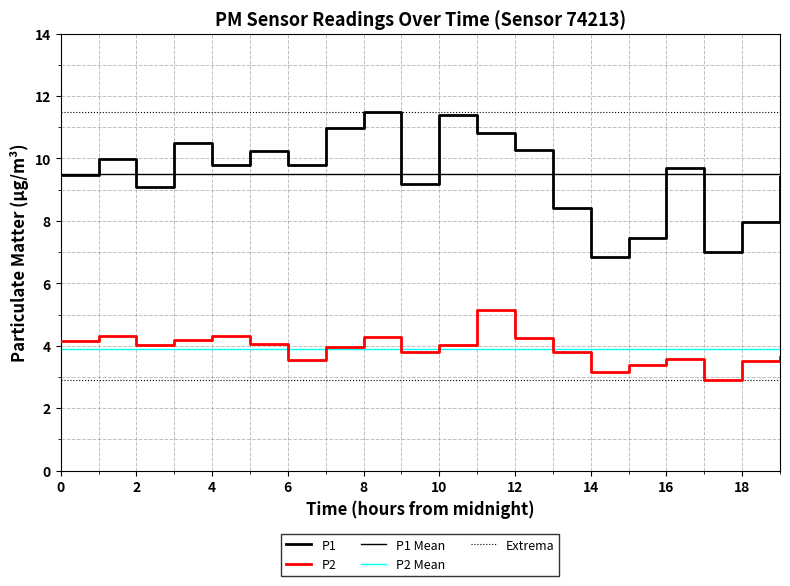

How many interior local valleys does the P2 series have?

5